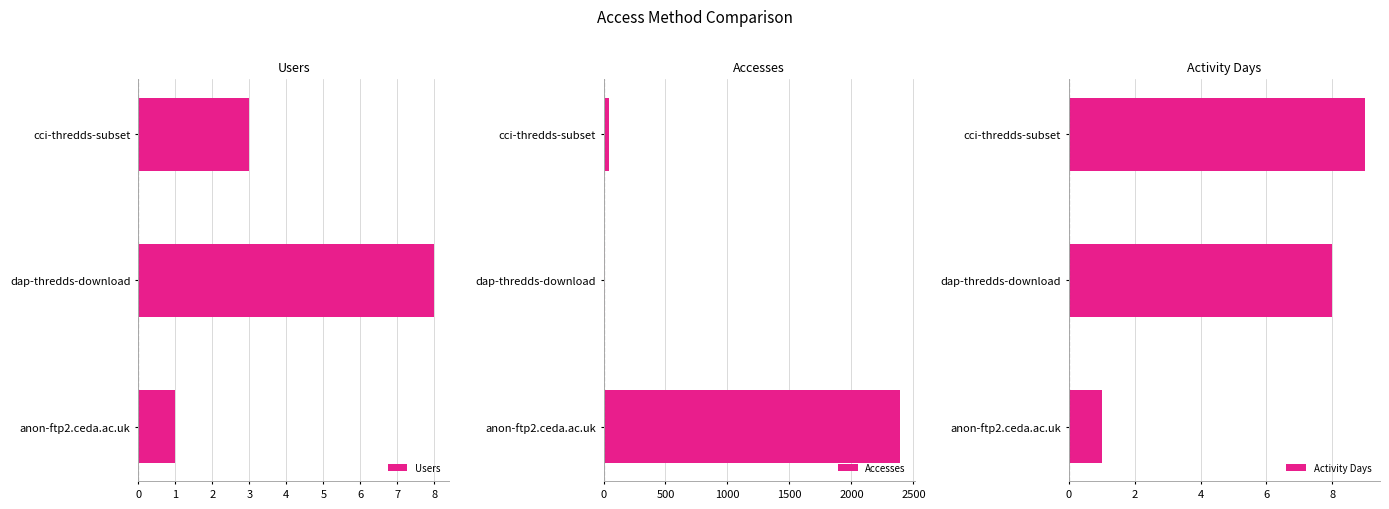

What is the sum of all Users values?

12